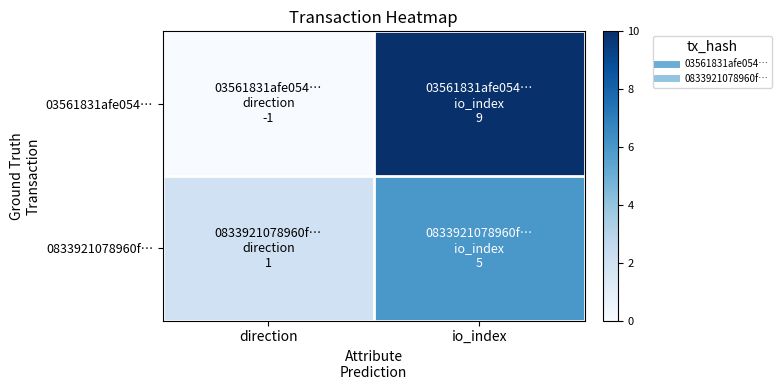

Reading left to right, list all the values displayed in this chart.

03561831afe054…: direction=0	io_index=10
0833921078960f…: direction=2	io_index=6